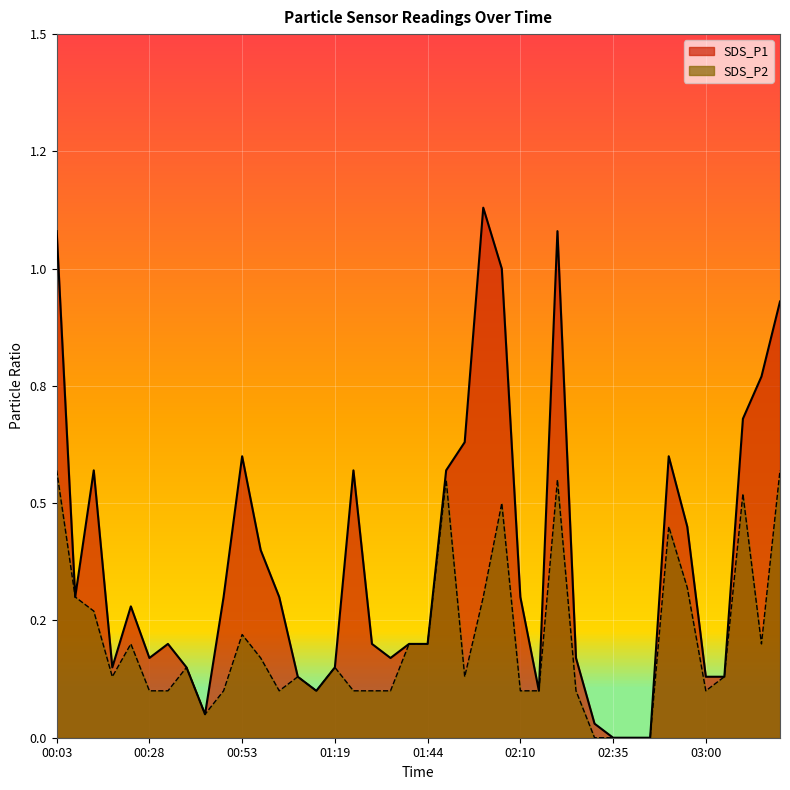

At which category is the sum across all series the highest?

00:03